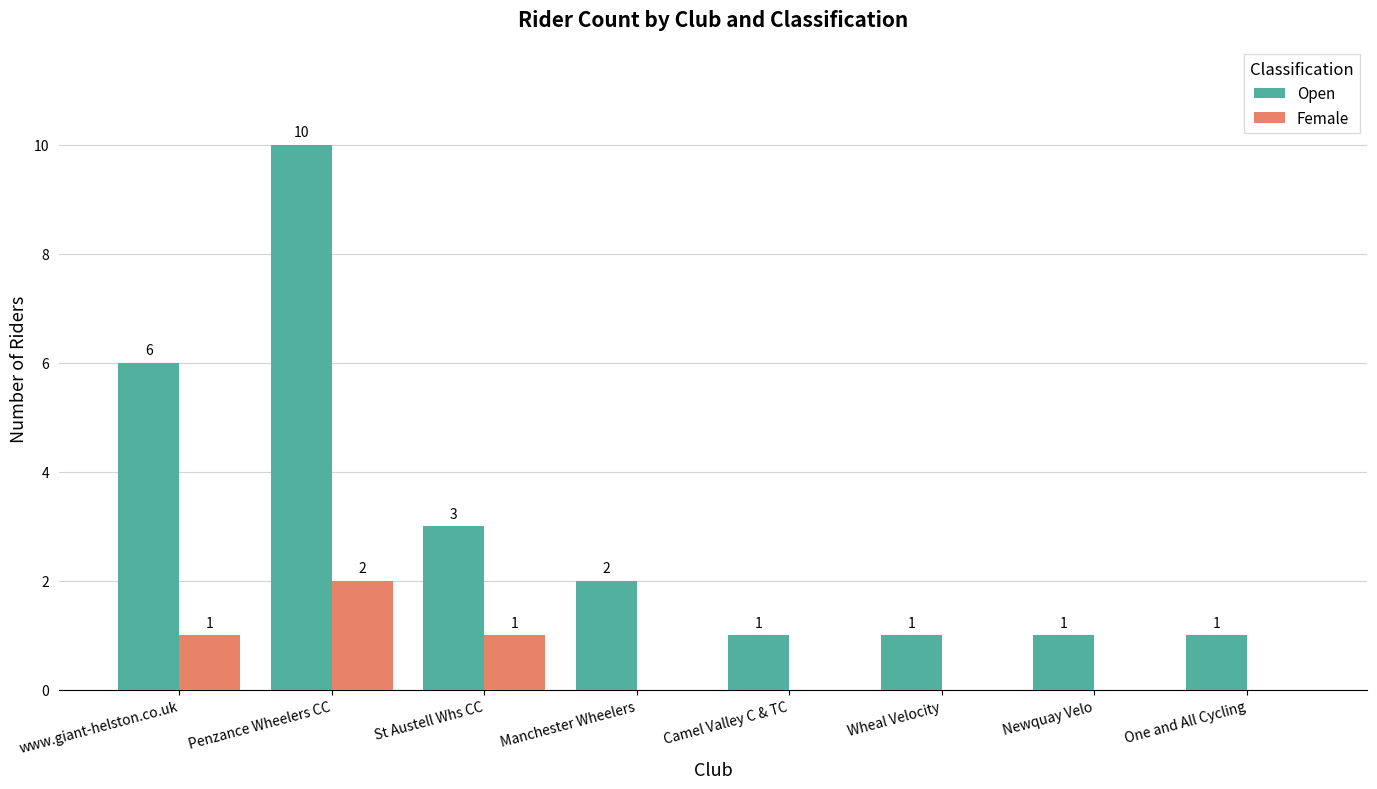

Which series has the largest total across all categories?

Open